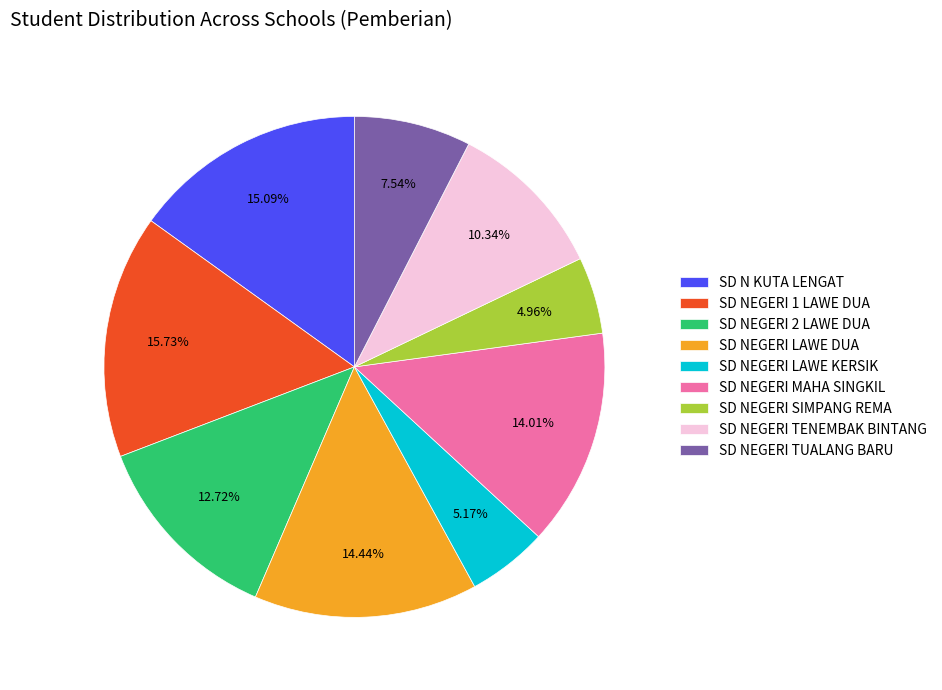

To the nearest percent, what portion does SD NEGERI SIMPANG REMA represent?

5%